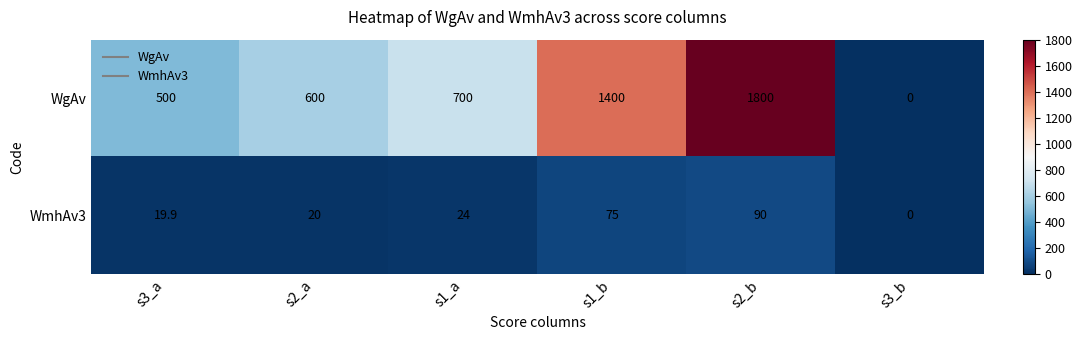

At which category is the sum across all series the highest?

s2_b